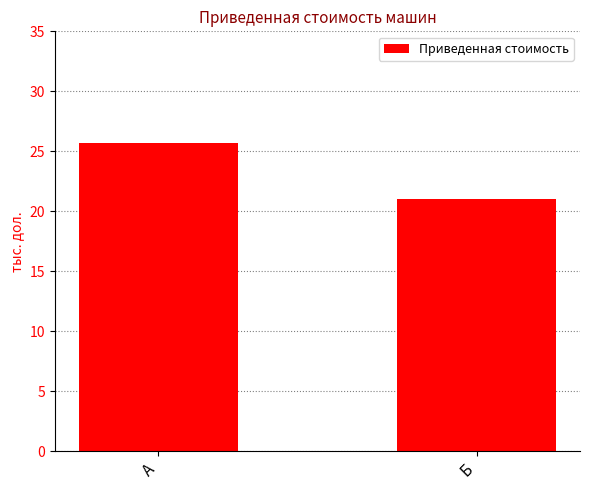

Which label corresponds to the smallest value in the chart?

Б